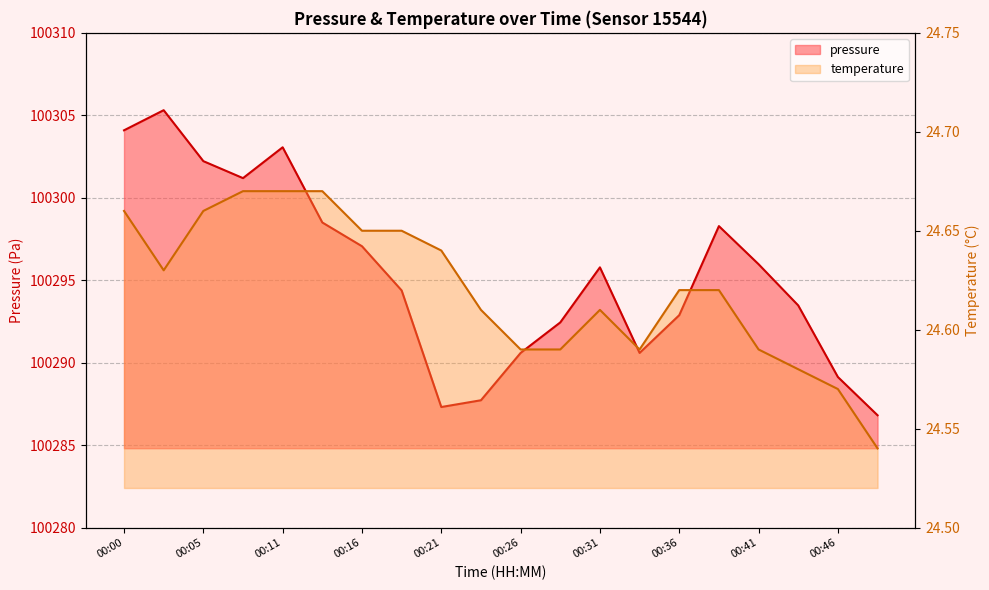

Reading left to right, extract all data points from this chart.

pressure: 00:00=100304.1	00:03=100305.3	00:05=100302.2	00:08=100301.2	00:11=100303.1	00:13=100298.5	00:16=100297.1	00:18=100294.4	00:21=100287.3	00:23=100287.7	00:26=100290.6	00:28=100292.4	00:31=100295.8	00:33=100290.6	00:36=100292.9	00:39=100298.3	00:41=100296.0	00:44=100293.5	00:46=100289.1	00:49=100286.8
temperature: 00:00=24.7	00:03=24.6	00:05=24.7	00:08=24.7	00:11=24.7	00:13=24.7	00:16=24.6	00:18=24.6	00:21=24.6	00:23=24.6	00:26=24.6	00:28=24.6	00:31=24.6	00:33=24.6	00:36=24.6	00:39=24.6	00:41=24.6	00:44=24.6	00:46=24.6	00:49=24.5